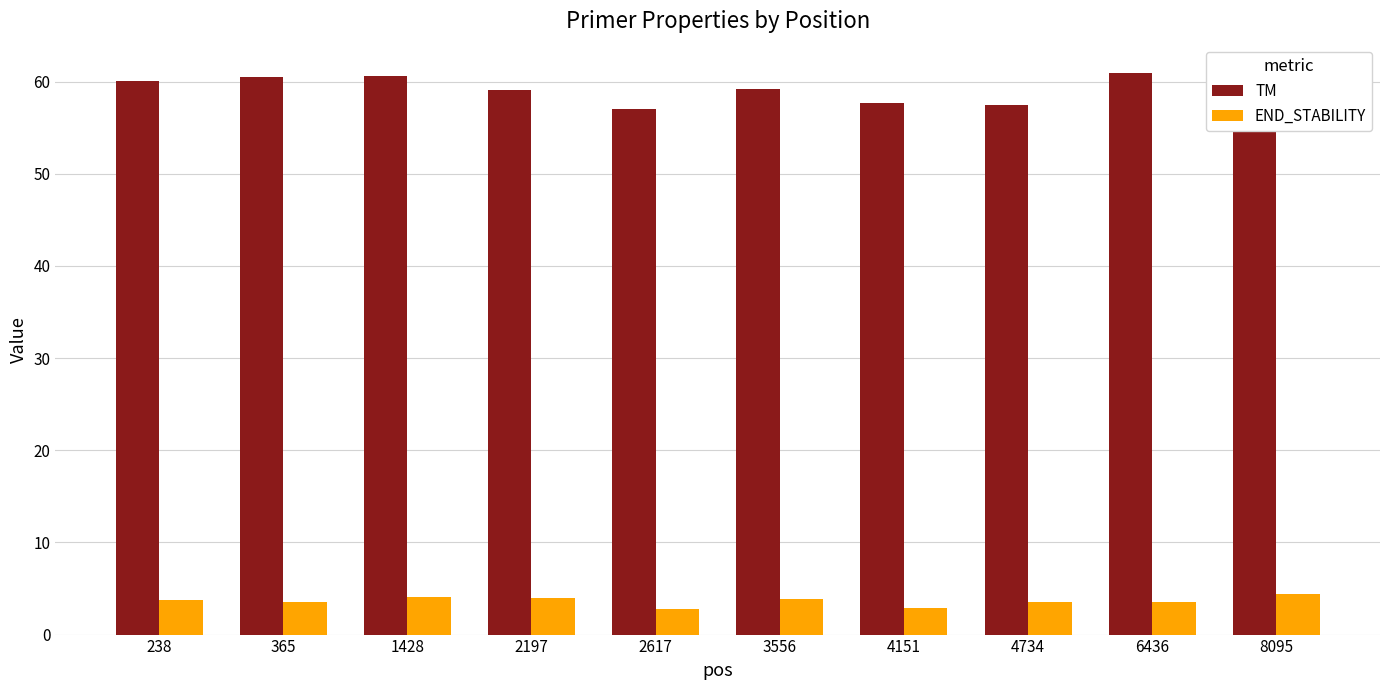

Rank the series at 1428 from lowest to highest value.

END_STABILITY, TM